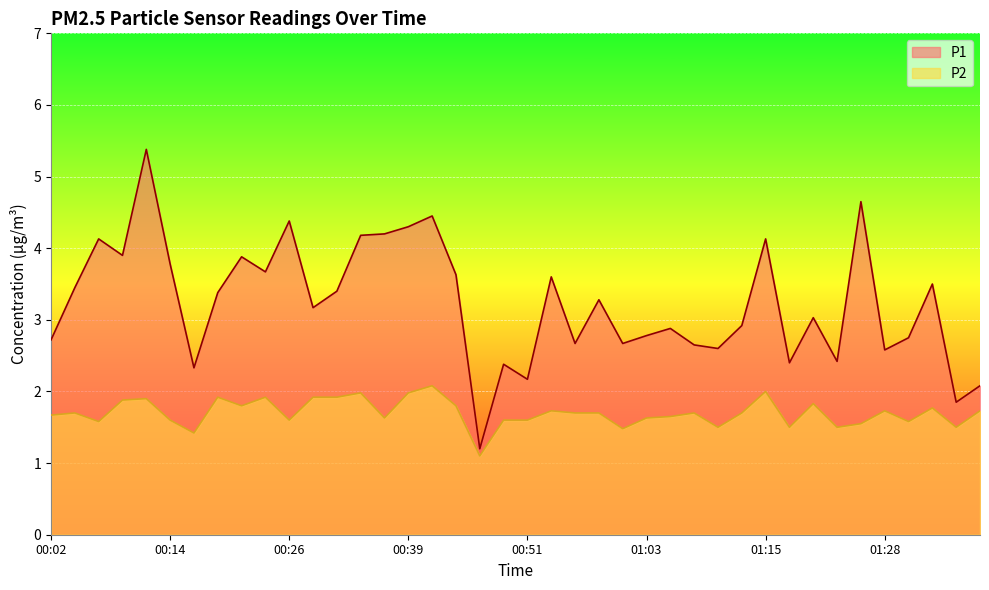

What is the difference between the maximum and minimum values in the P1 series?

4.2